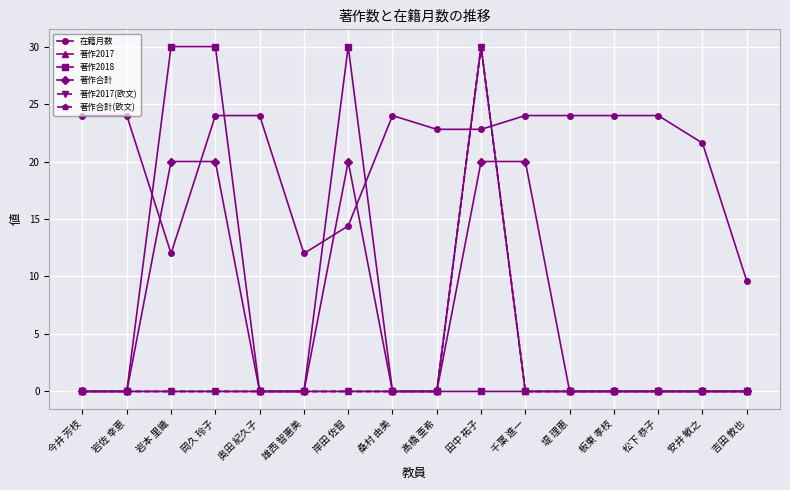

Reading left to right, extract all data points from this chart.

在籍月数: 24.0	24.0	12.0	24.0	24.0	12.0	14.4	24.0	22.8	22.8	24.0	24.0	24.0	24.0	21.6	9.6
著作2017: 0.0	0.0	0.0	0.0	0.0	0.0	0.0	0.0	0.0	30.0	0.0	0.0	0.0	0.0	0.0	0.0
著作2018: 0.0	0.0	30.0	30.0	0.0	0.0	30.0	0.0	0.0	0.0	0.0	0.0	0.0	0.0	0.0	0.0
著作合計: 0.0	0.0	20.0	20.0	0.0	0.0	20.0	0.0	0.0	20.0	20.0	0.0	0.0	0.0	0.0	0.0
著作2017(欧文): 0.0	0.0	0.0	0.0	0.0	0.0	0.0	0.0	0.0	30.0	0.0	0.0	0.0	0.0	0.0	0.0
著作合計(欧文): 0.0	0.0	0.0	0.0	0.0	0.0	0.0	0.0	0.0	30.0	0.0	0.0	0.0	0.0	0.0	0.0